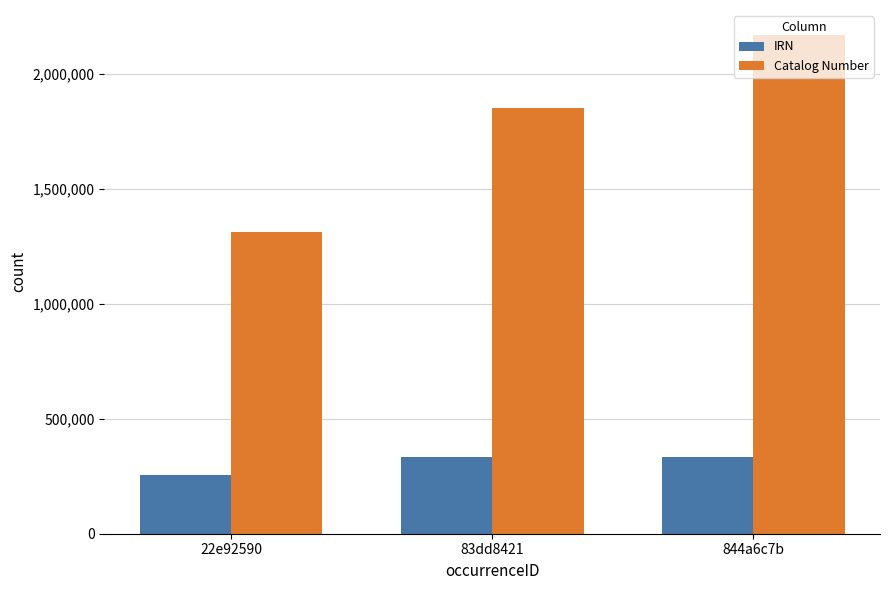

Read the Catalog Number value at 83dd8421.

1851442